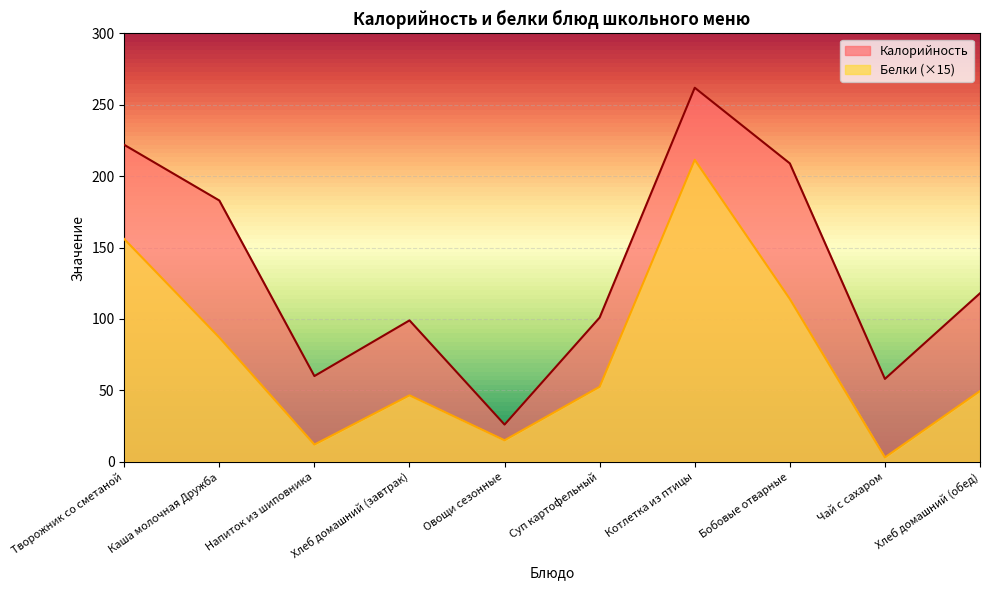

True or false: Калорийность and Белки cross at least once.

False